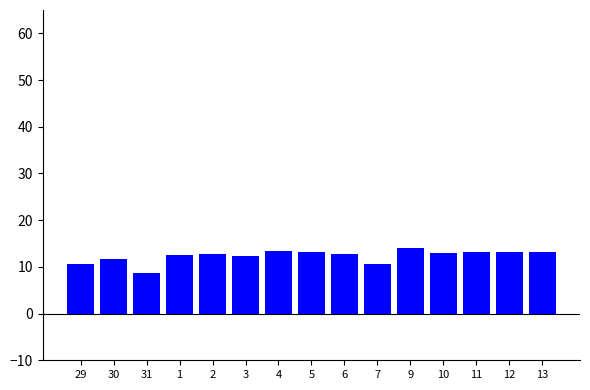

How many data points does each series have?

15